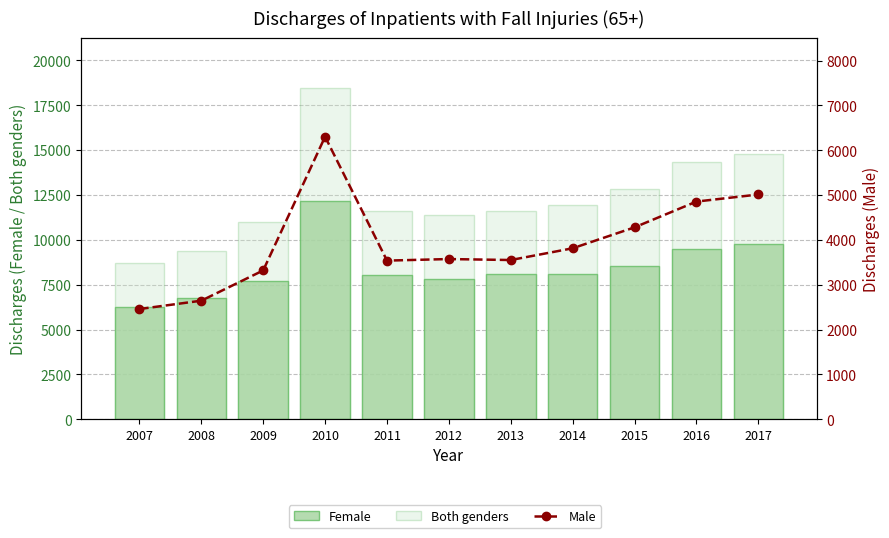

The Male series shows 3320 at 2009. True or false?

True